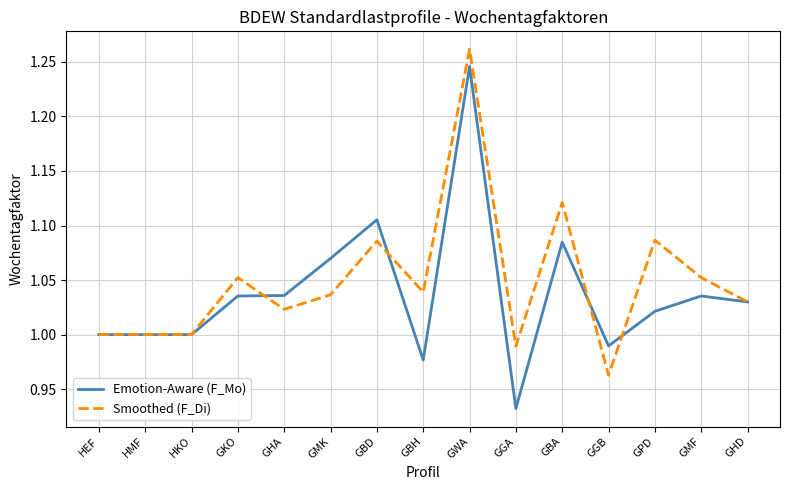

What position from the left is GWA?

9